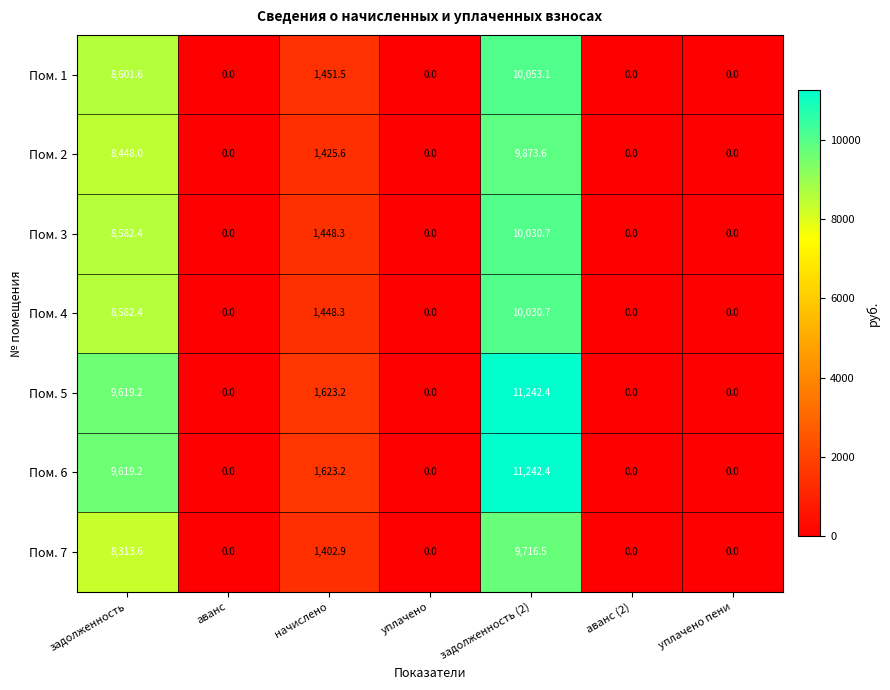

Read the Пом. 2 value at начислено.

1425.6